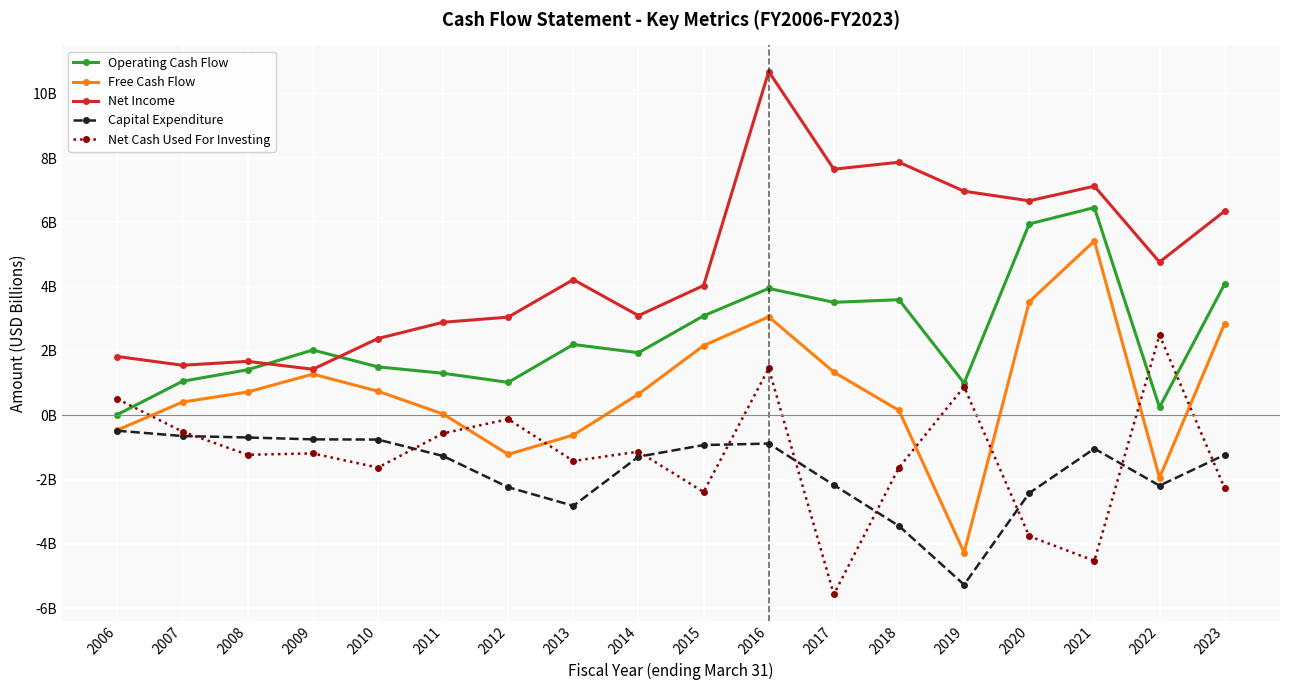

Reading left to right, transcribe all the data shown in this chart.

Operating Cash Flow: 0.0	1.1	1.4	2.0	1.5	1.3	1.0	2.2	1.9	3.1	3.9	3.5	3.6	1.0	6.0	6.5	0.2	4.1
Free Cash Flow: -0.5	0.4	0.7	1.3	0.7	0.0	-1.2	-0.6	0.7	2.2	3.1	1.3	0.1	-4.3	3.5	5.4	-1.9	2.9
Net Income: 1.8	1.6	1.7	1.4	2.4	2.9	3.1	4.2	3.1	4.0	10.7	7.7	7.9	7.0	6.7	7.1	4.8	6.3
Capital Expenditure: -0.5	-0.6	-0.7	-0.8	-0.8	-1.3	-2.2	-2.8	-1.3	-0.9	-0.9	-2.2	-3.4	-5.3	-2.4	-1.0	-2.2	-1.2
Net Cash Used For Investing: 0.5	-0.5	-1.2	-1.2	-1.6	-0.6	-0.1	-1.4	-1.1	-2.4	1.5	-5.6	-1.6	0.9	-3.8	-4.5	2.5	-2.3